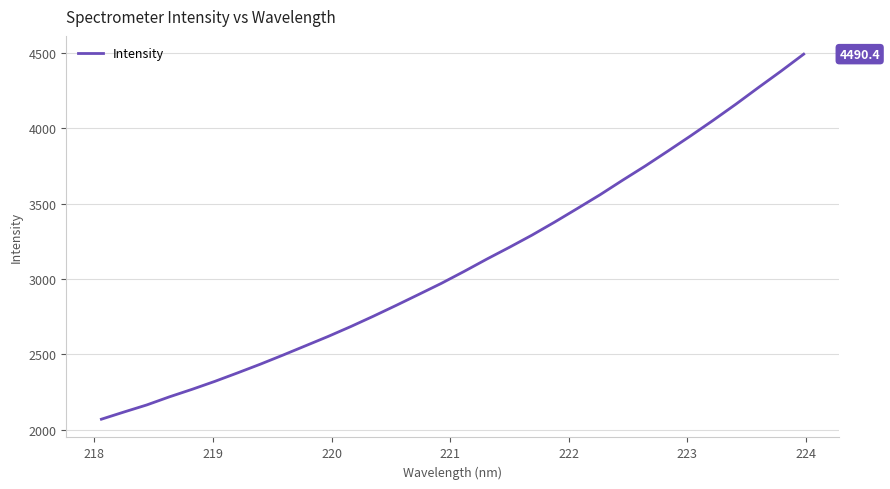

What is the greatest value displayed?

4490.4